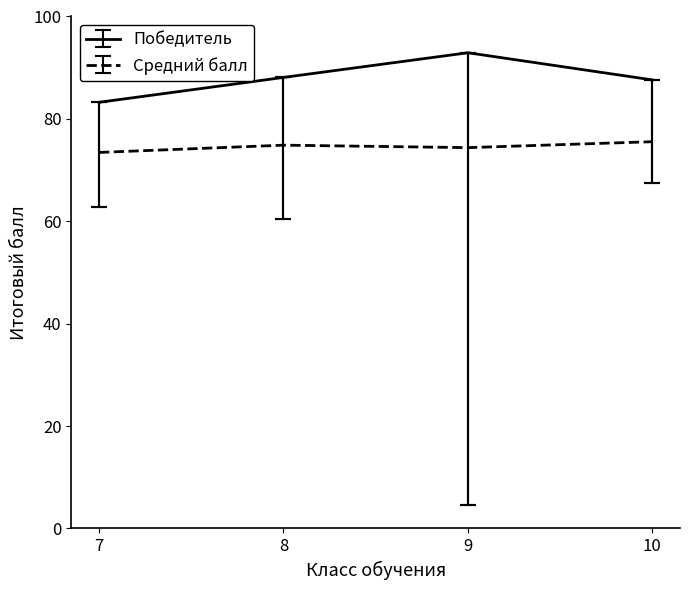

What is the sum of all Средний балл values?

298.3